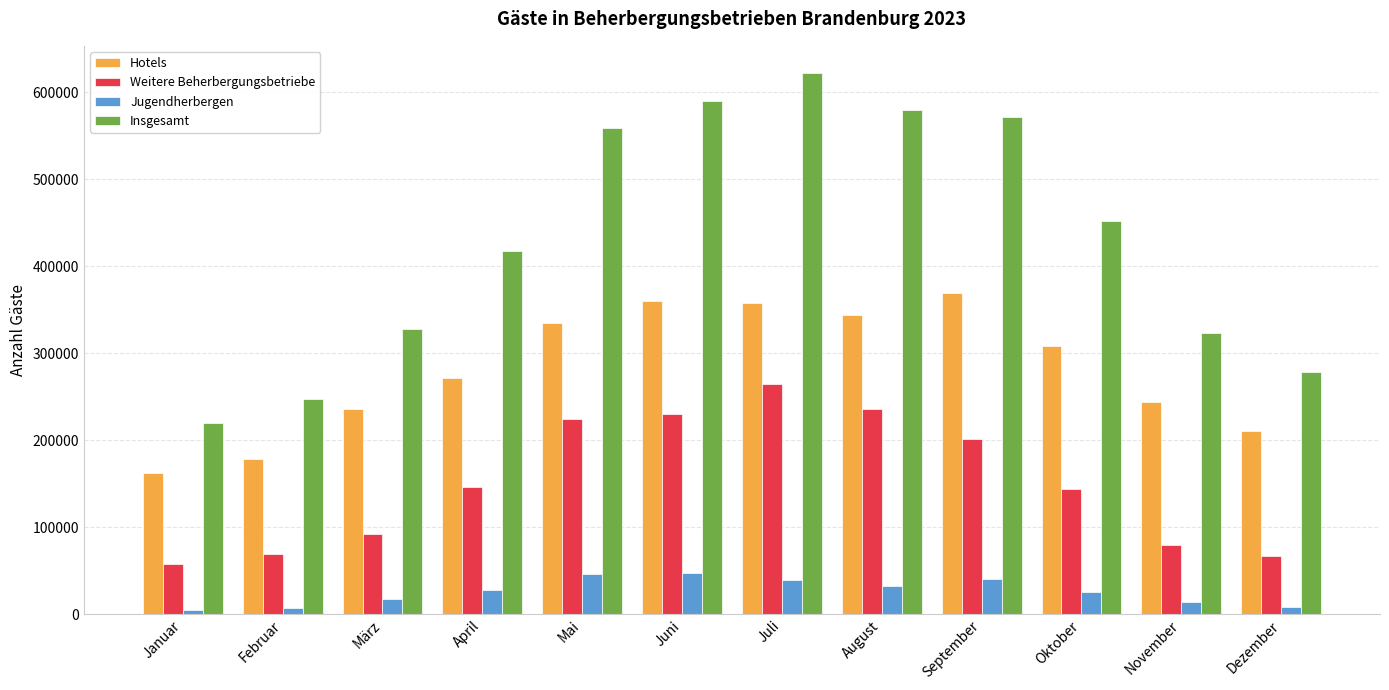

How many data points does each series have?

12